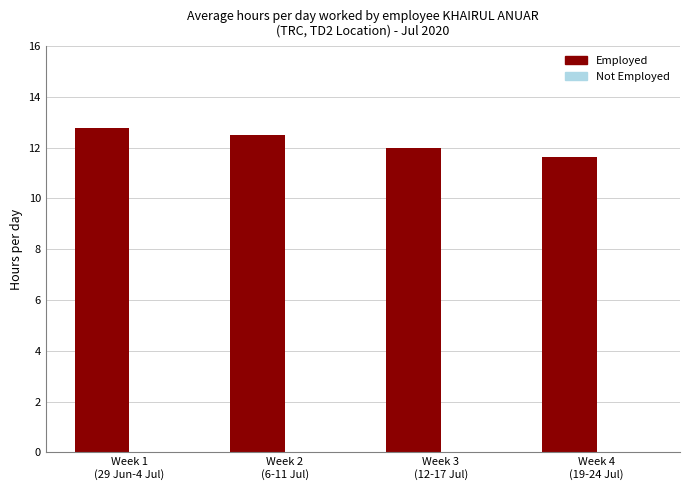

What is the value of the 2nd bar from the left?

12.5